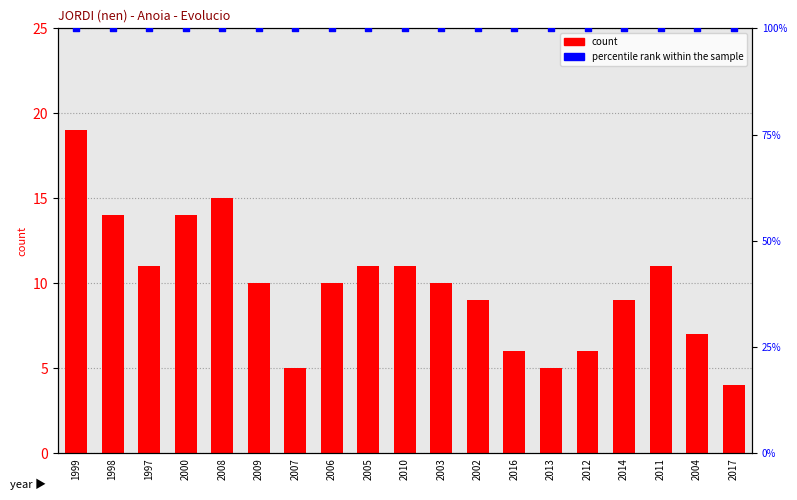

At how many categories does at least one series exceed 67?

19